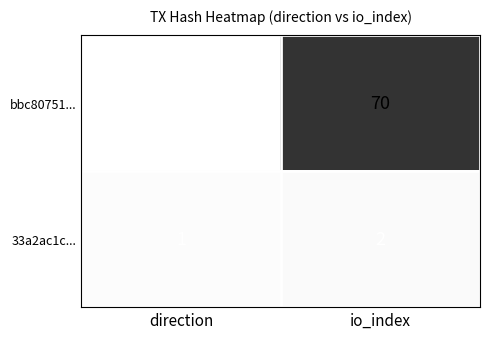

The bbc80751... series shows -1 at direction. True or false?

True